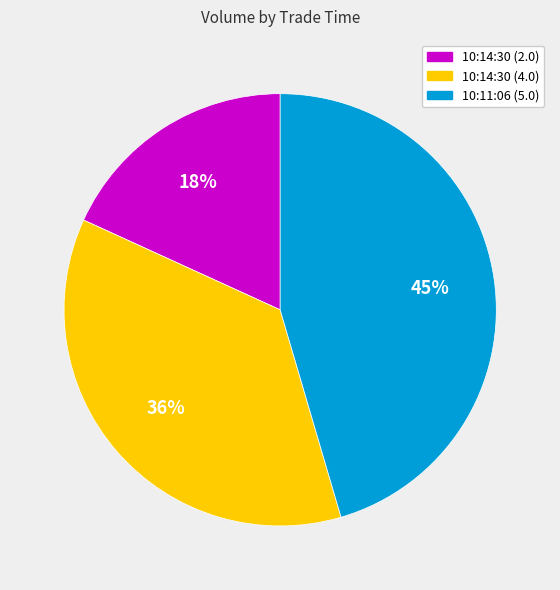

Is 10:11:06 (5.0) the majority of the pie?

No